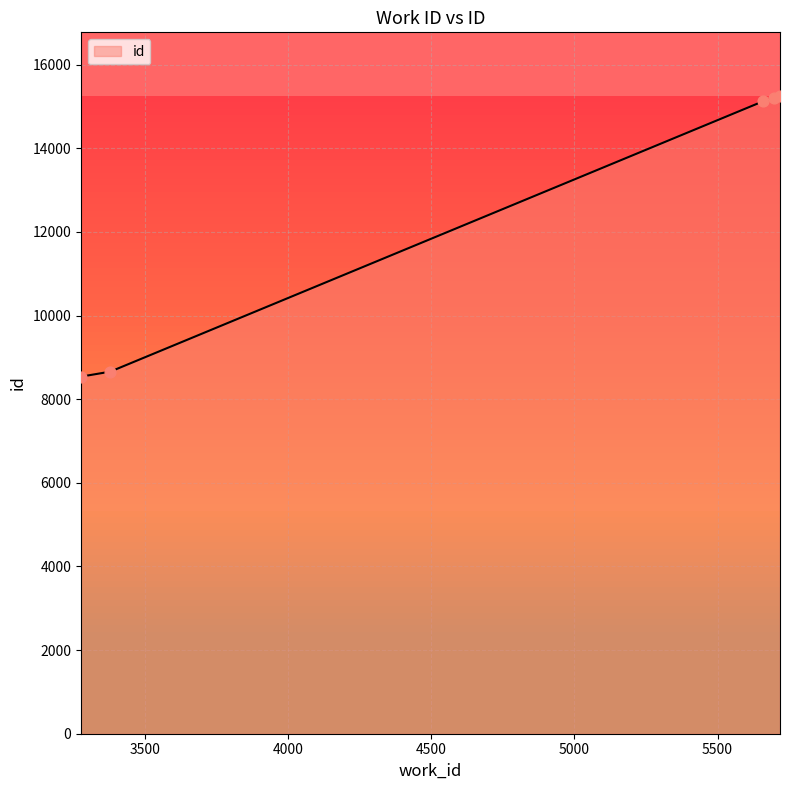

What is the difference between the maximum and minimum values?

6708